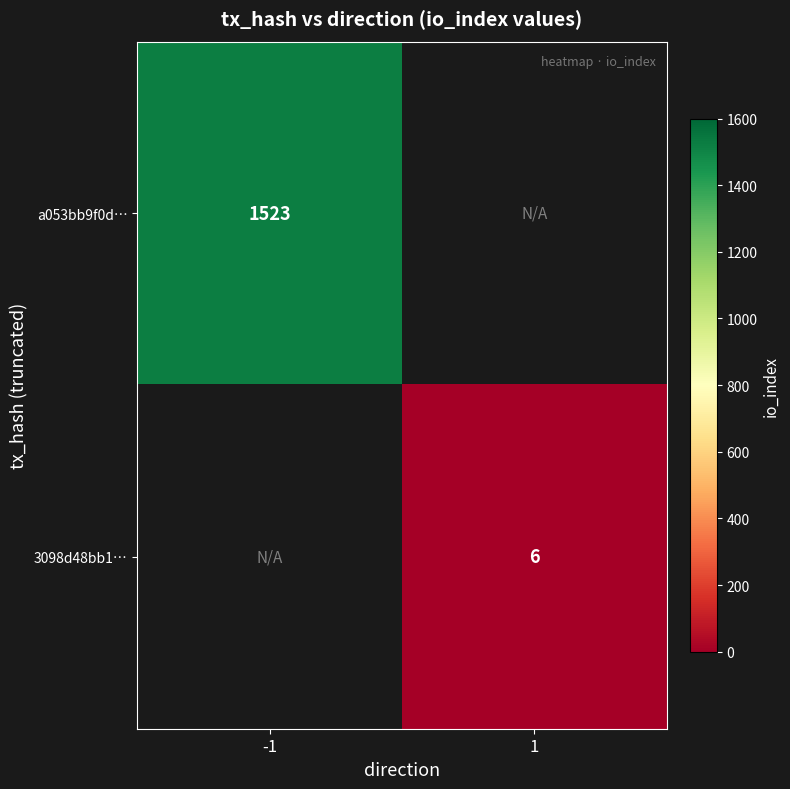

Is the value of a053bb9f0d… at -1 greater than the value of 3098d48bb1… at 1?

Yes